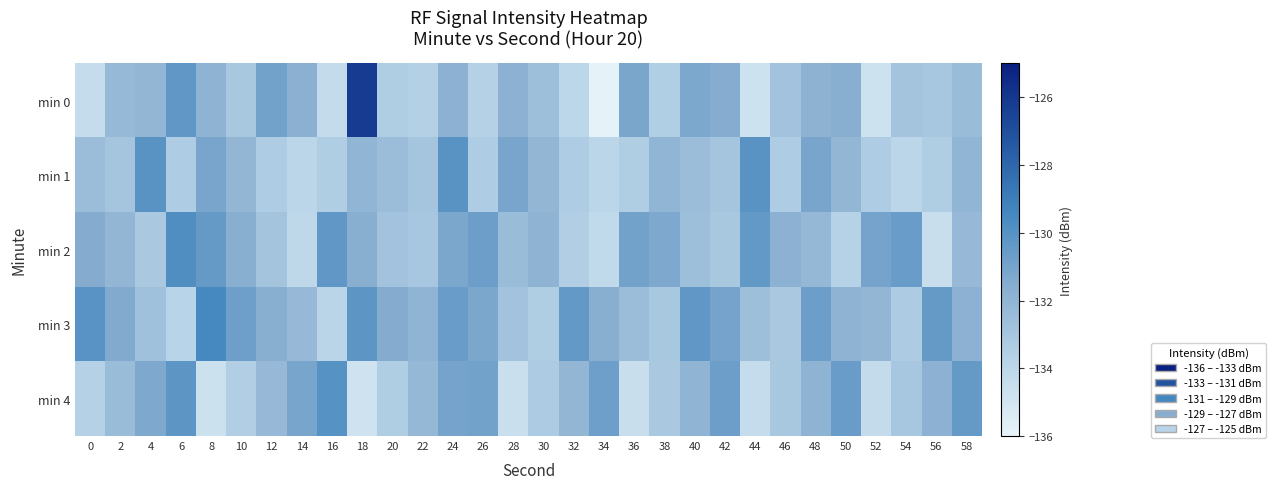

Which has a higher value, 4 or 12?

12